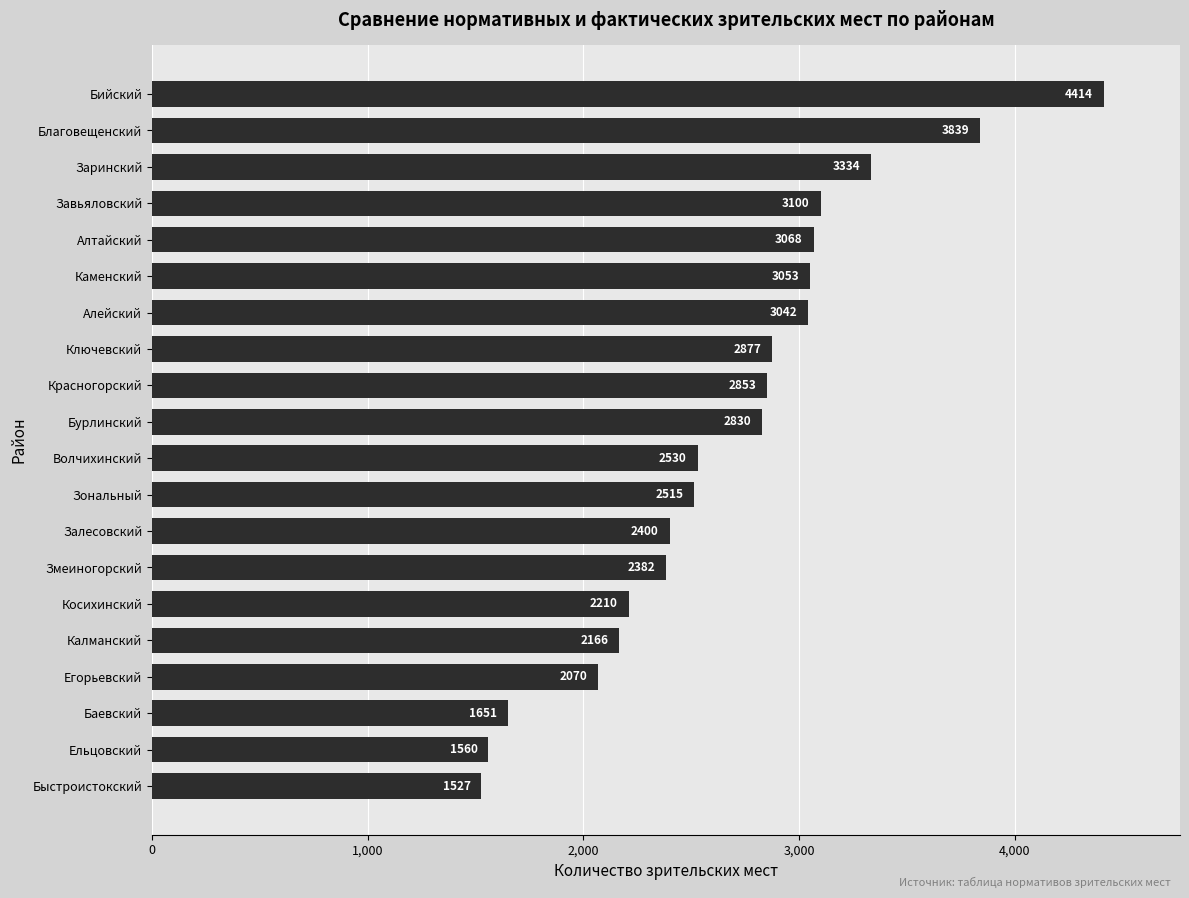

What is the change in value from Калманский to Волчихинский?

+364